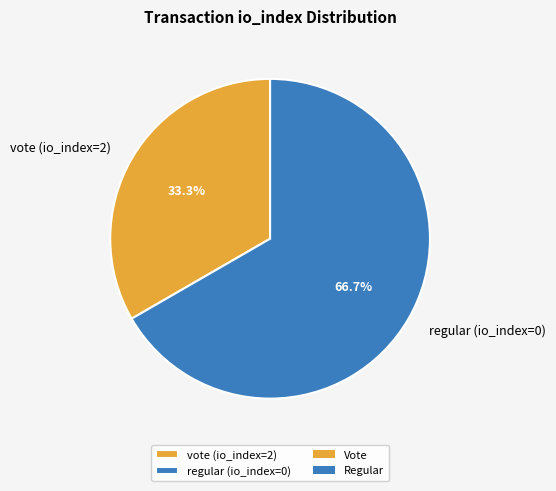

What is the largest slice in the pie chart?

regular (io_index=0)